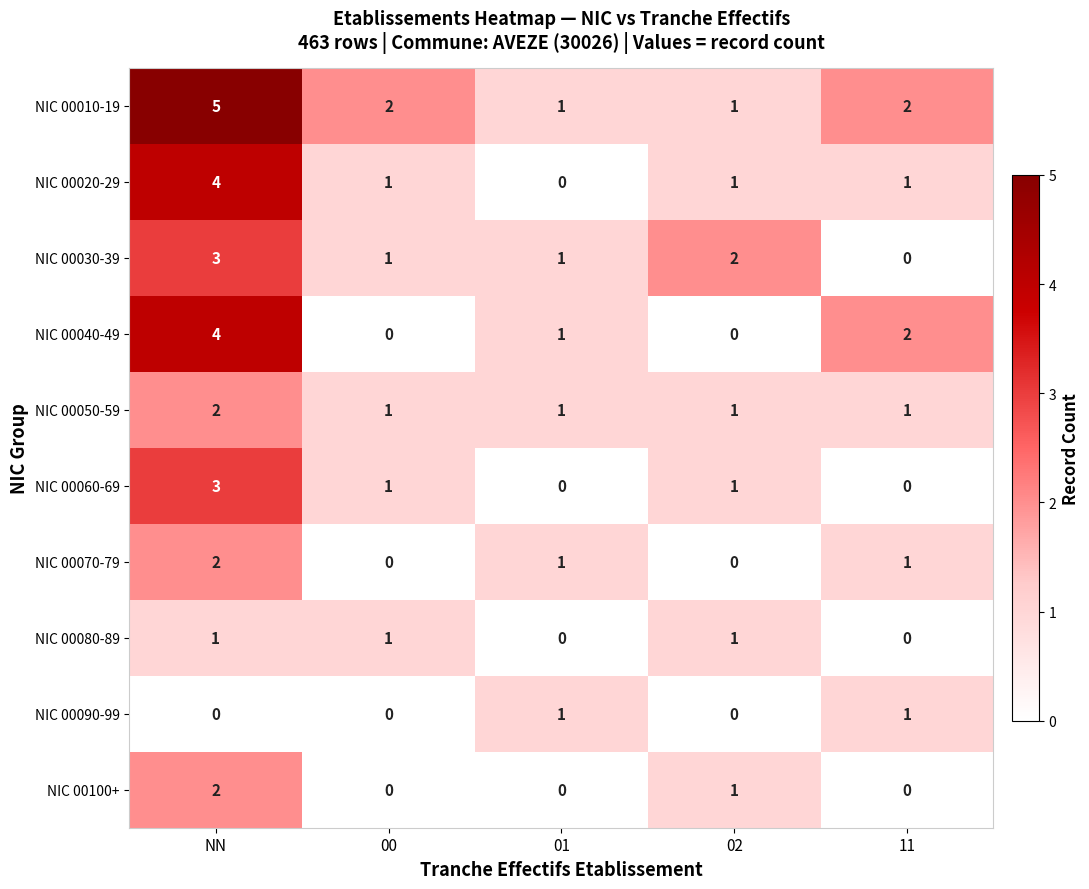

The value of NIC 00100+ at 00 is 0. True or false?

True